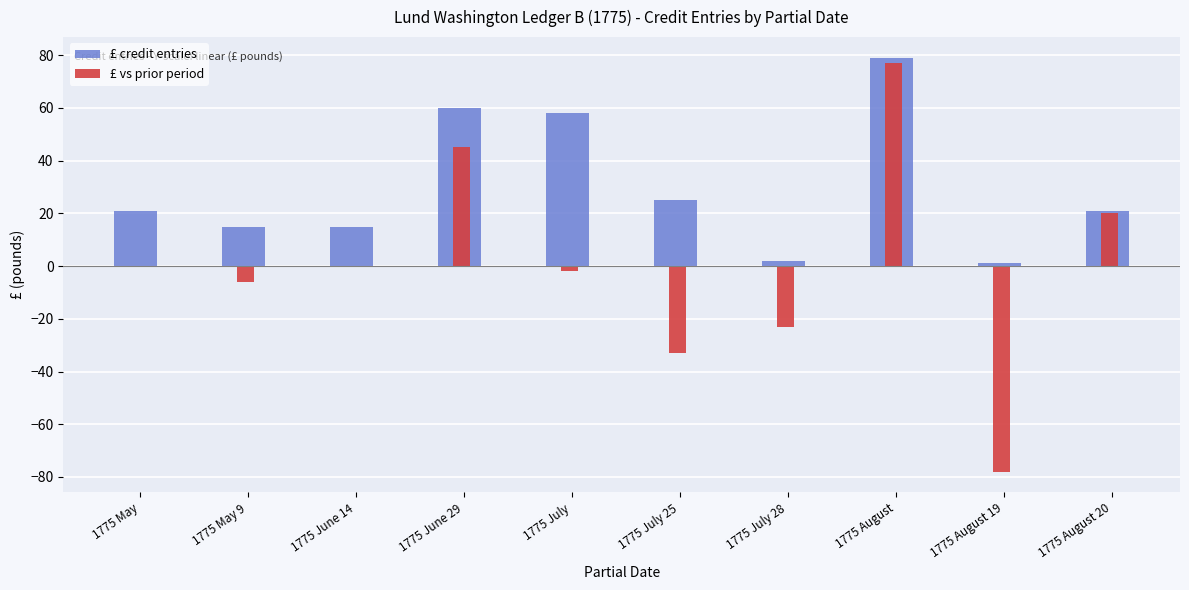

What is the greatest value displayed?

79